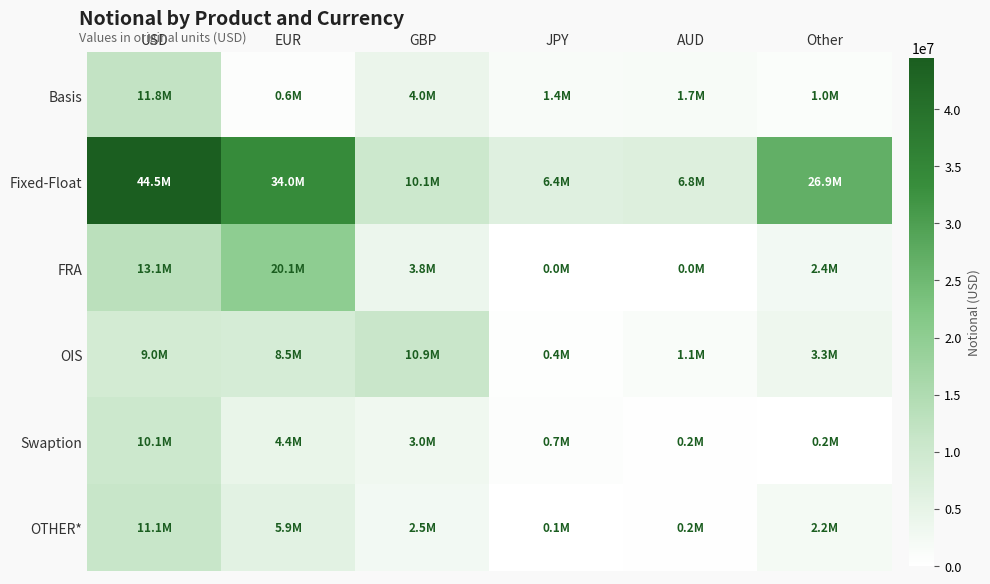

Which label corresponds to the smallest value in the chart?

AUD